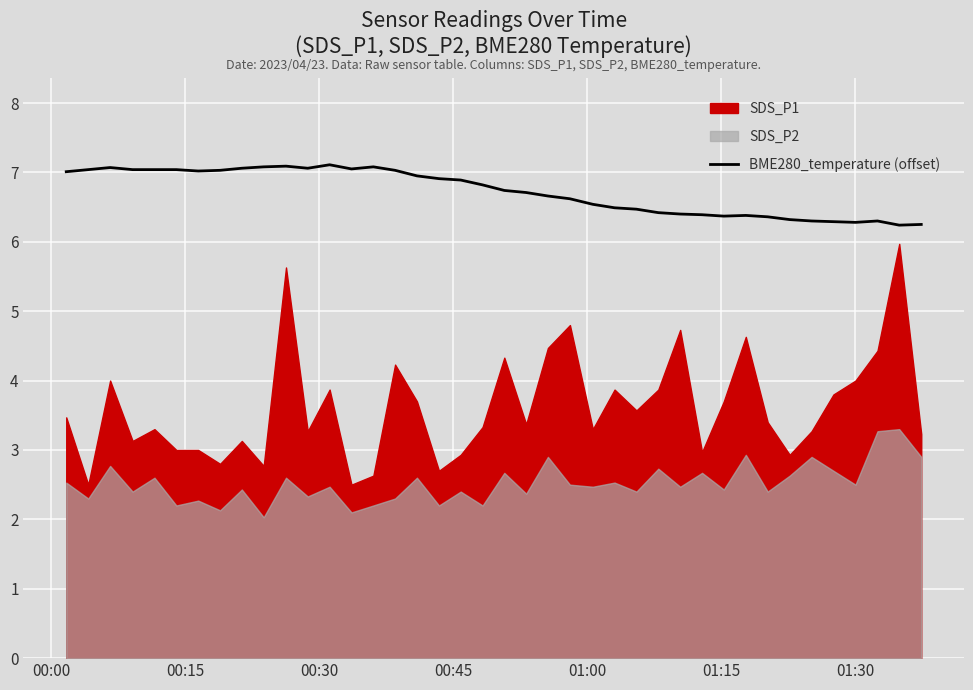

What is the value of the 19th point from the left?

6.9